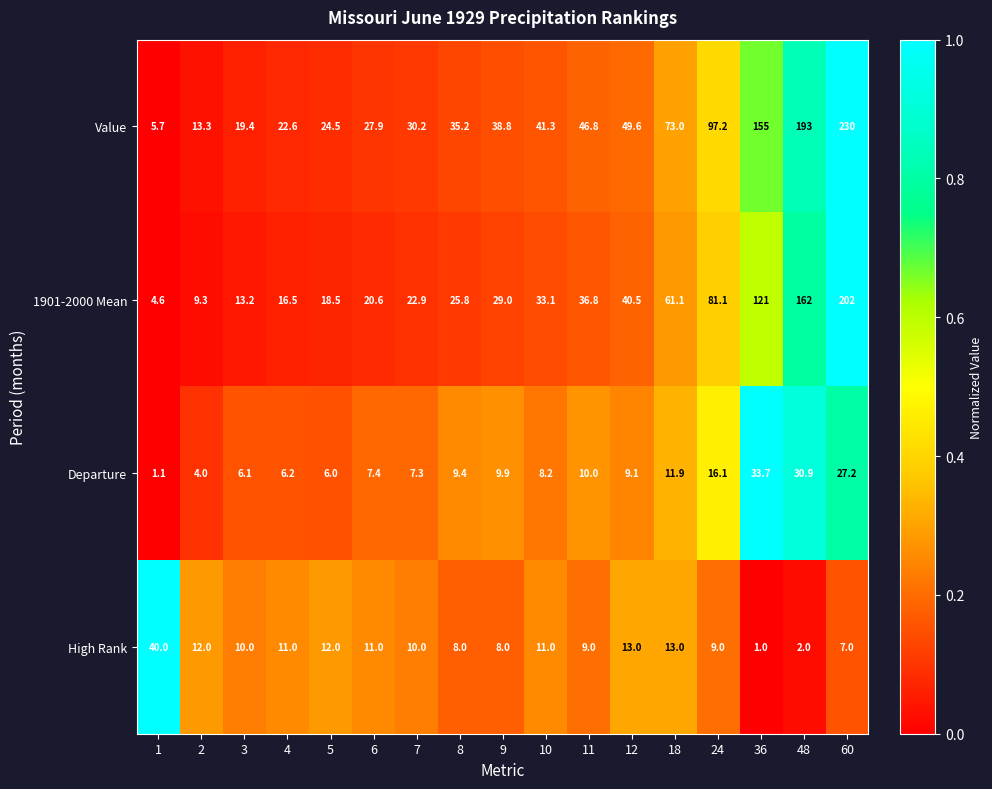

What is the total value across all series at 7?

70.4